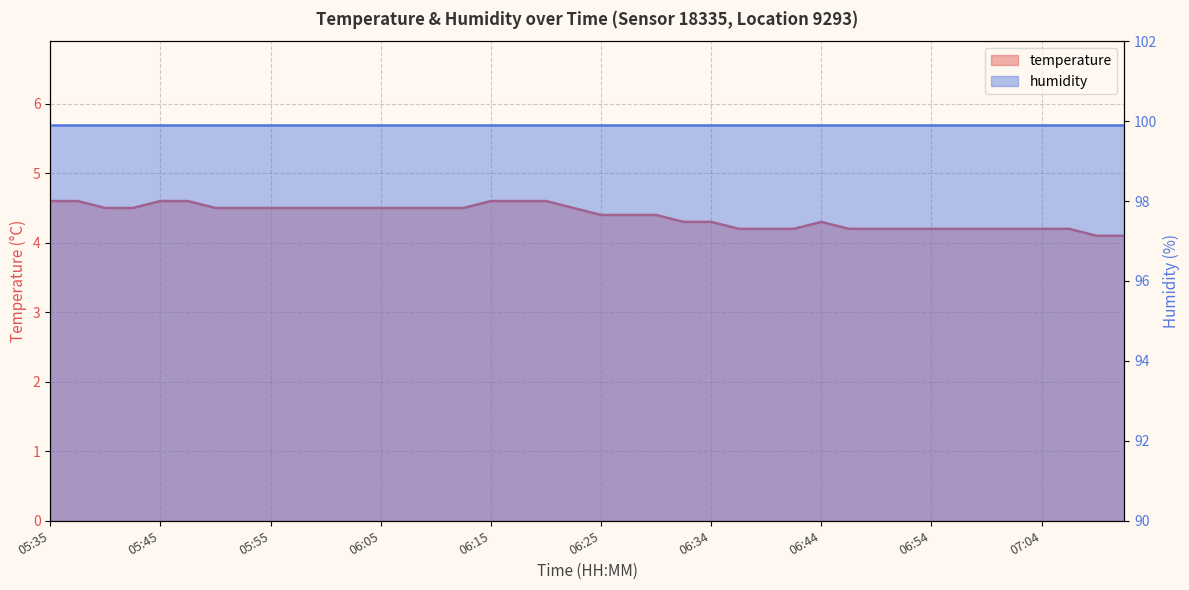

Approximately how many times larger is the value at 06:34 compared to 05:35?

0.9